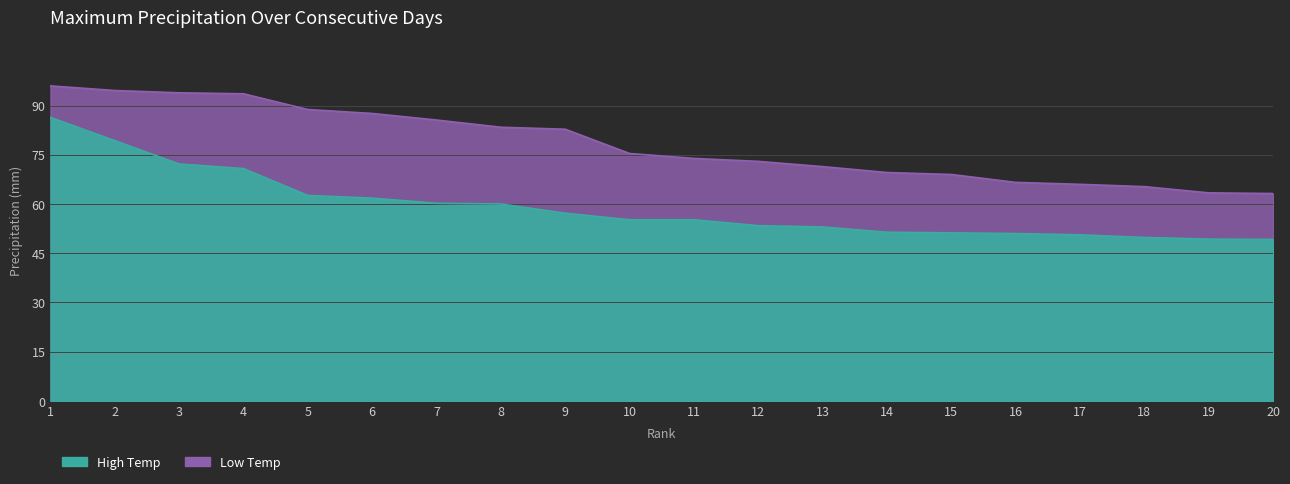

What is the sum of all Low Temp values?

1563.1